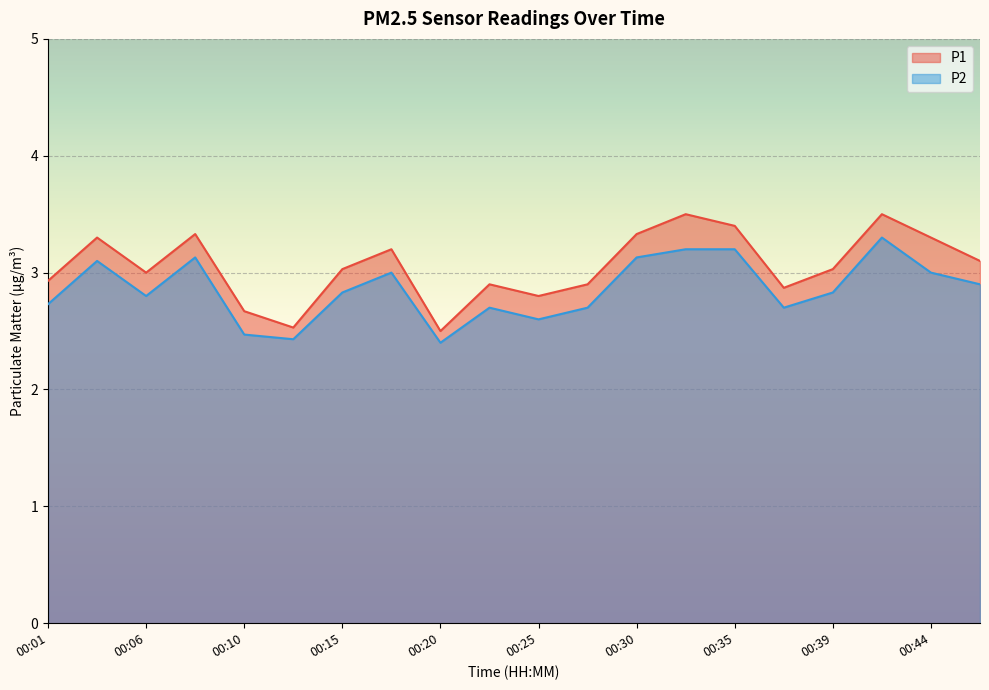

What value does the P2 series have at 00:25?

2.6